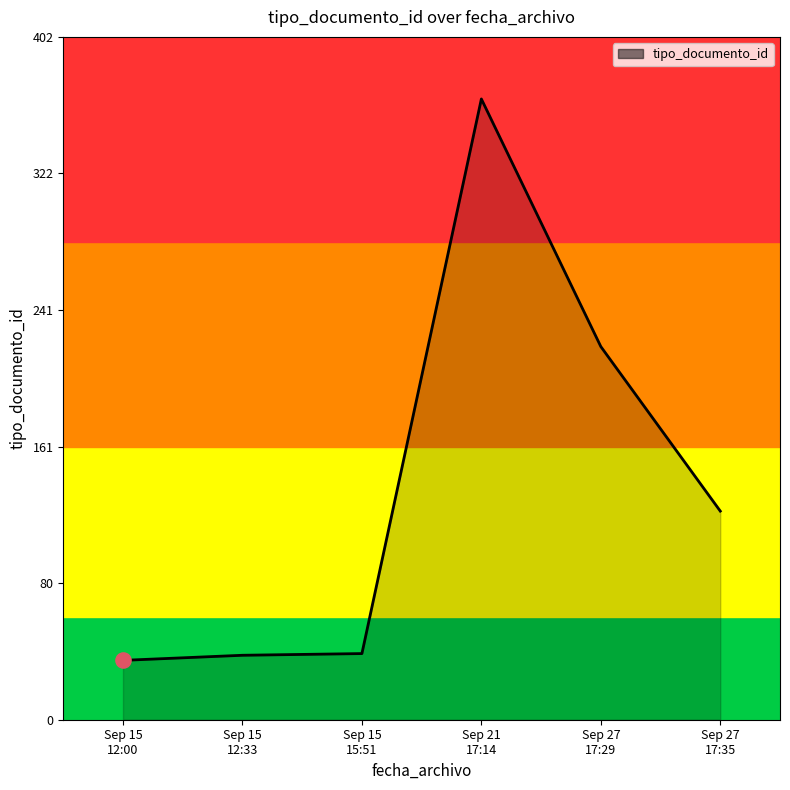

Between Sep 27
17:35 and Sep 15
12:33, which is larger?

Sep 27
17:35